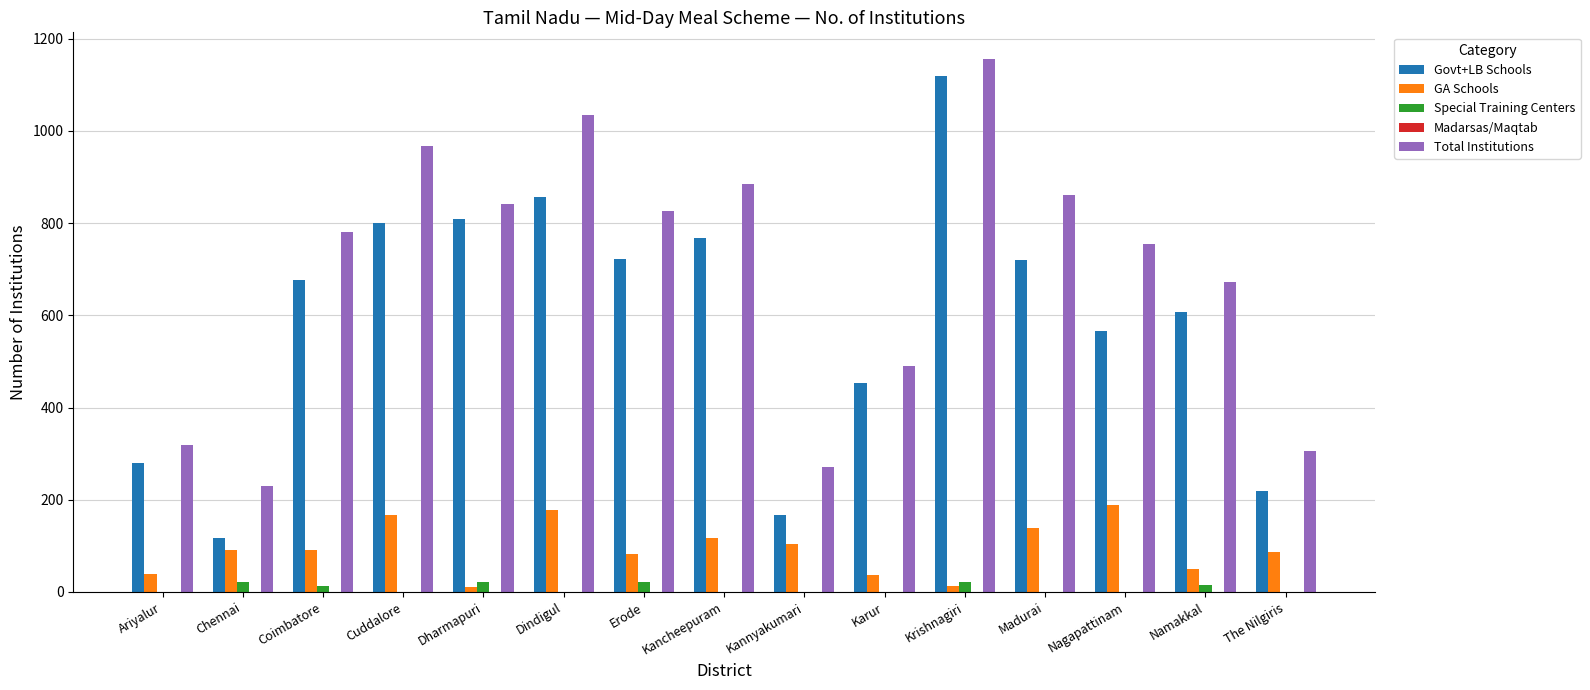

Does the chart contain stacked bars?

No